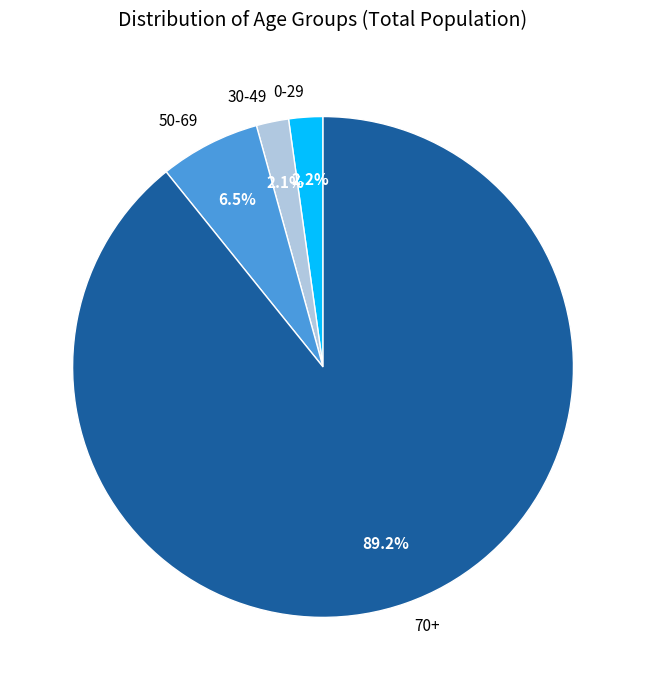

Which slice is the largest?

70+